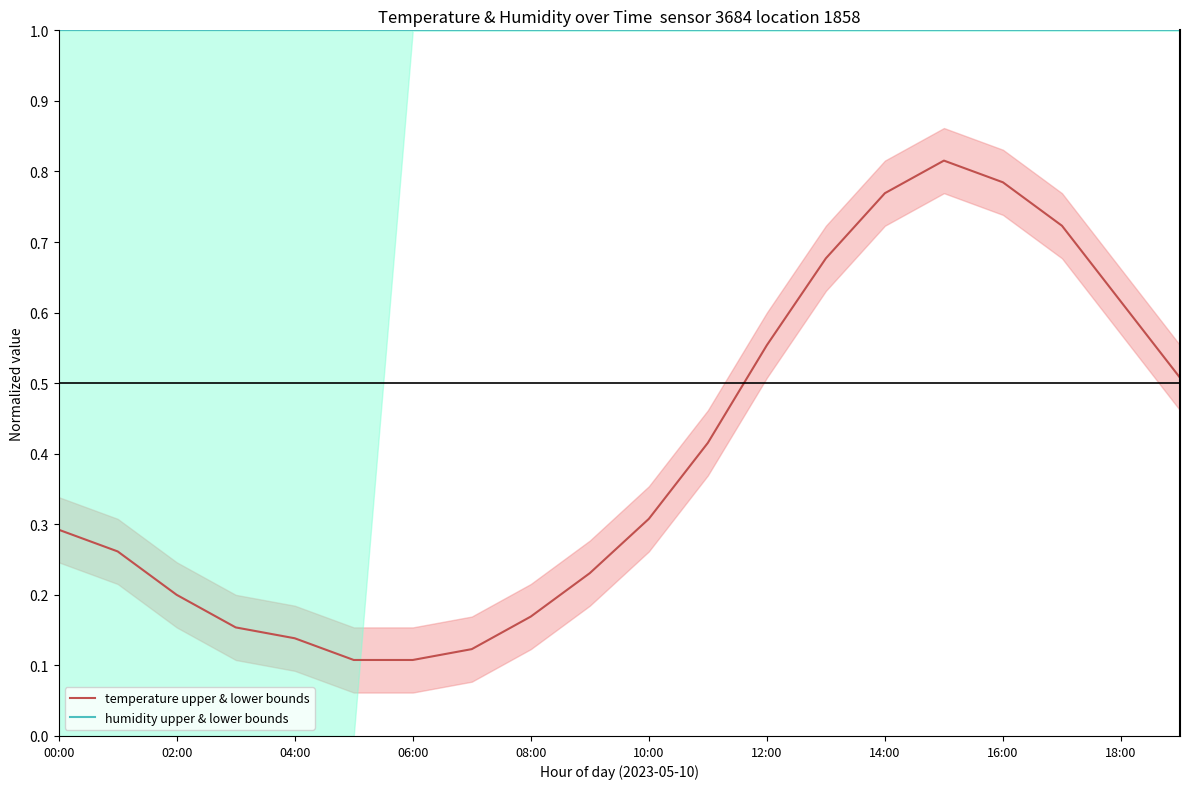

How many series are shown in this chart?

2